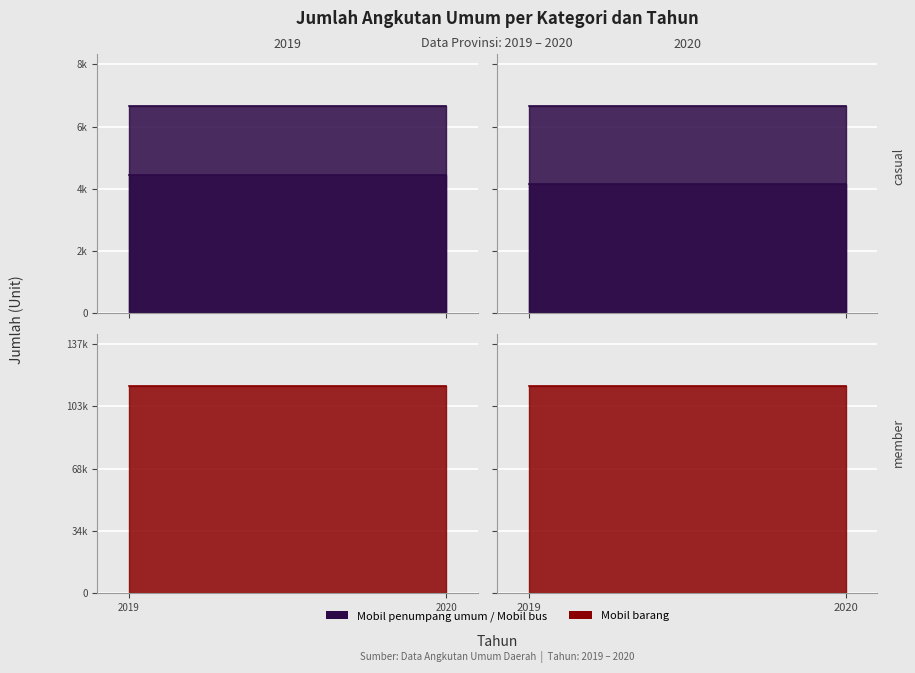

At which label is Mobil bus closest to 4414?

2019